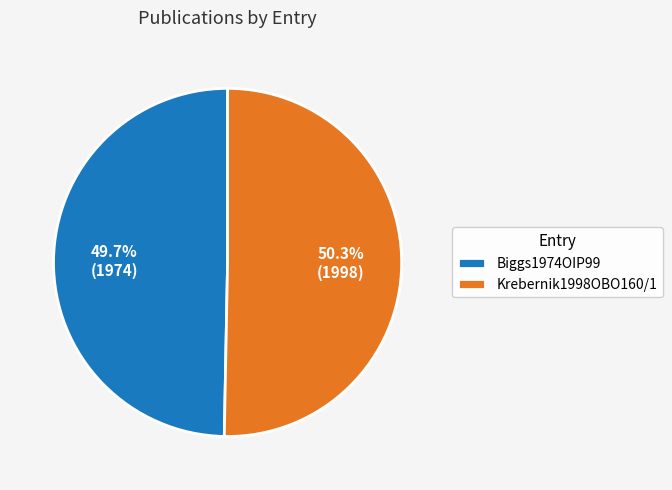

Which has a higher value, Krebernik1998OBO160/1 or Biggs1974OIP99?

Krebernik1998OBO160/1